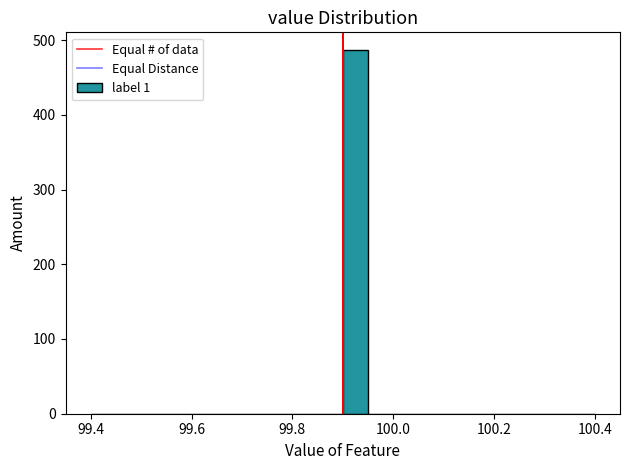

Around what value on the x-axis is the tallest bar? Give the approximate position of its centre, as read against the axis.

99.92